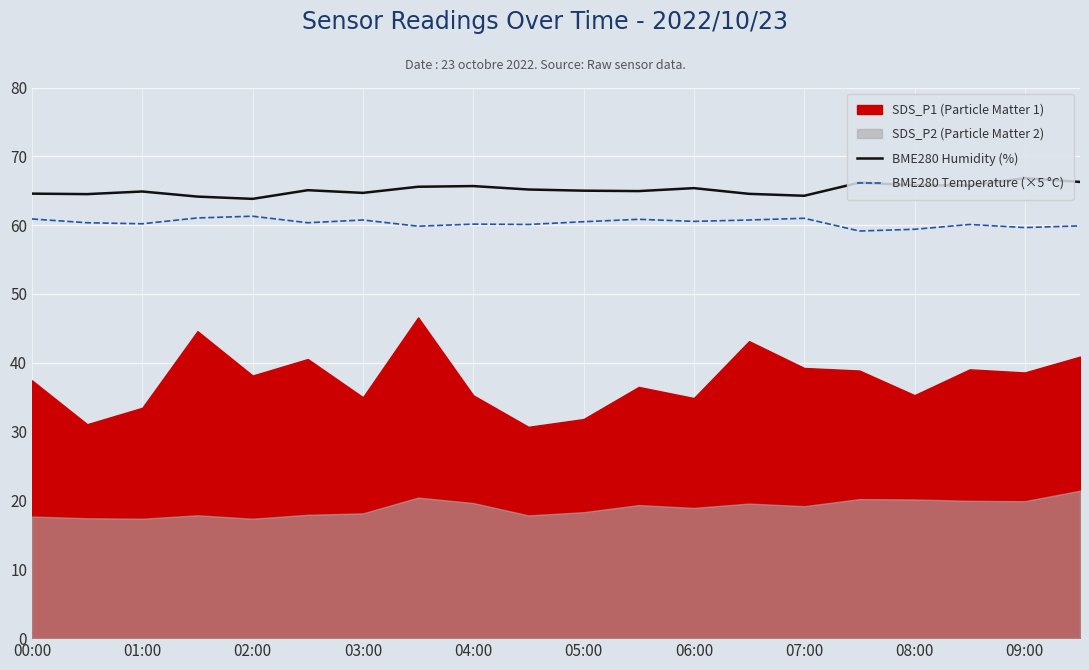

Is the value of BME280 Temperature (×5 °C) at 02:00 greater than the value of BME280 Humidity (%) at 01:00?

No